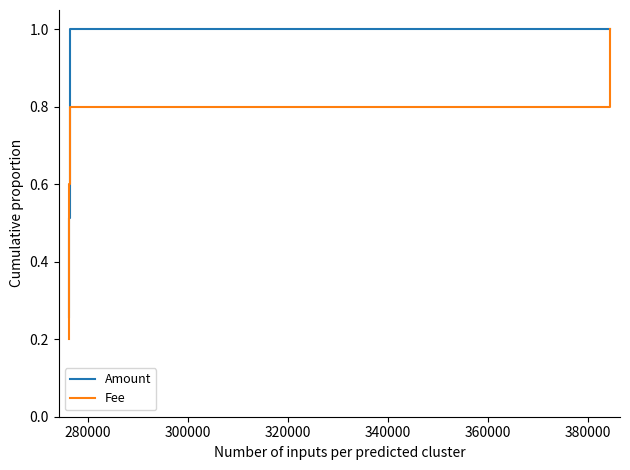

Read the Amount value at 340000.

1.0